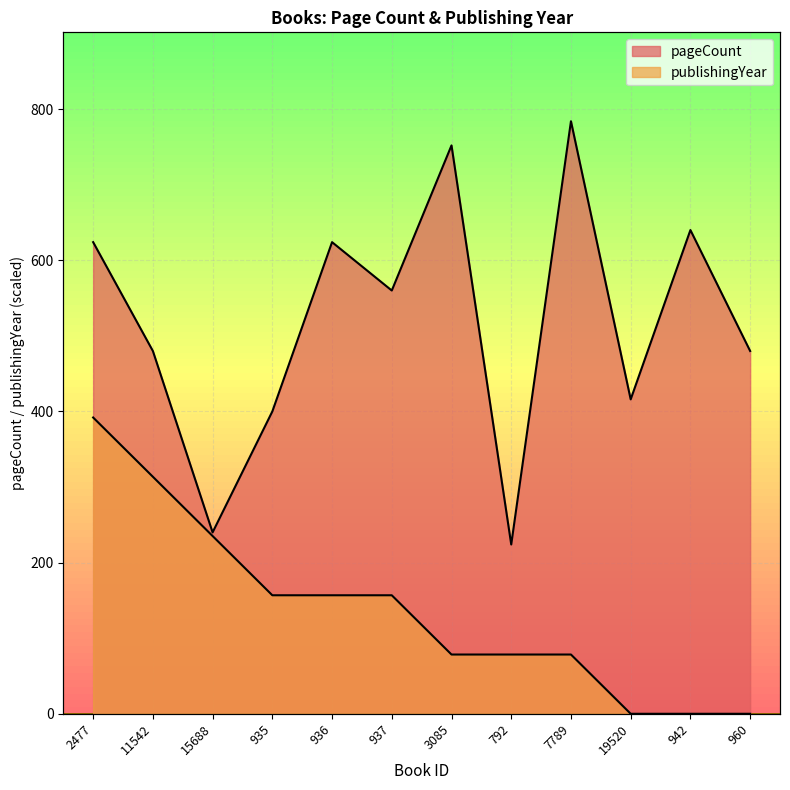

What is the difference between the pageCount values at 2477 and 942?

16.0